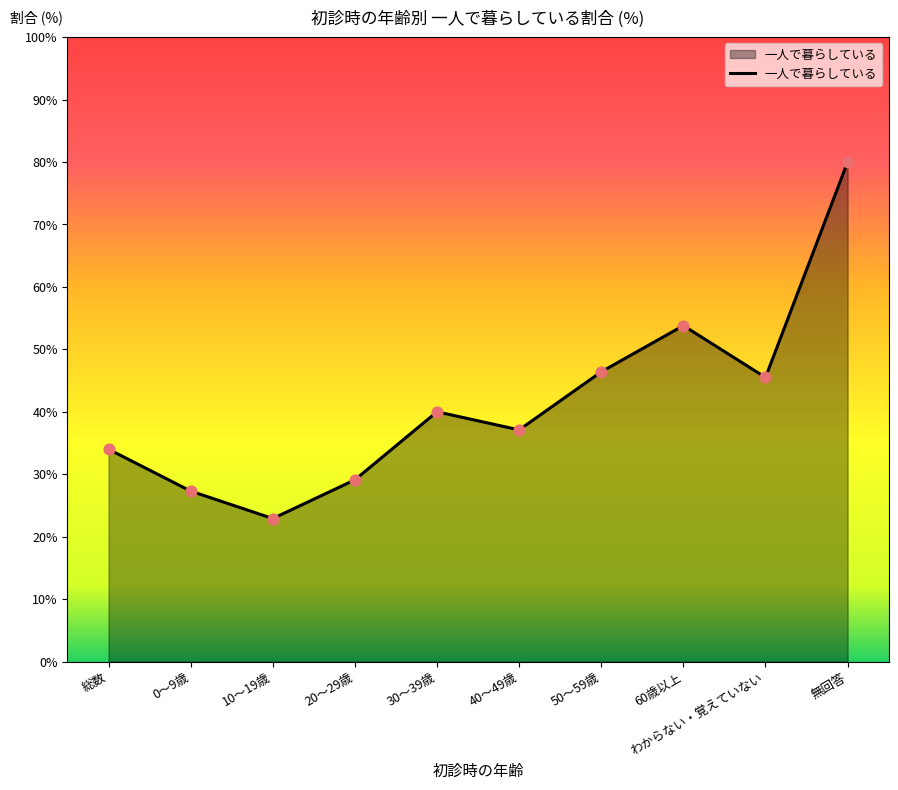

What is the change in value from 0～9歳 to 無回答?

+52.7